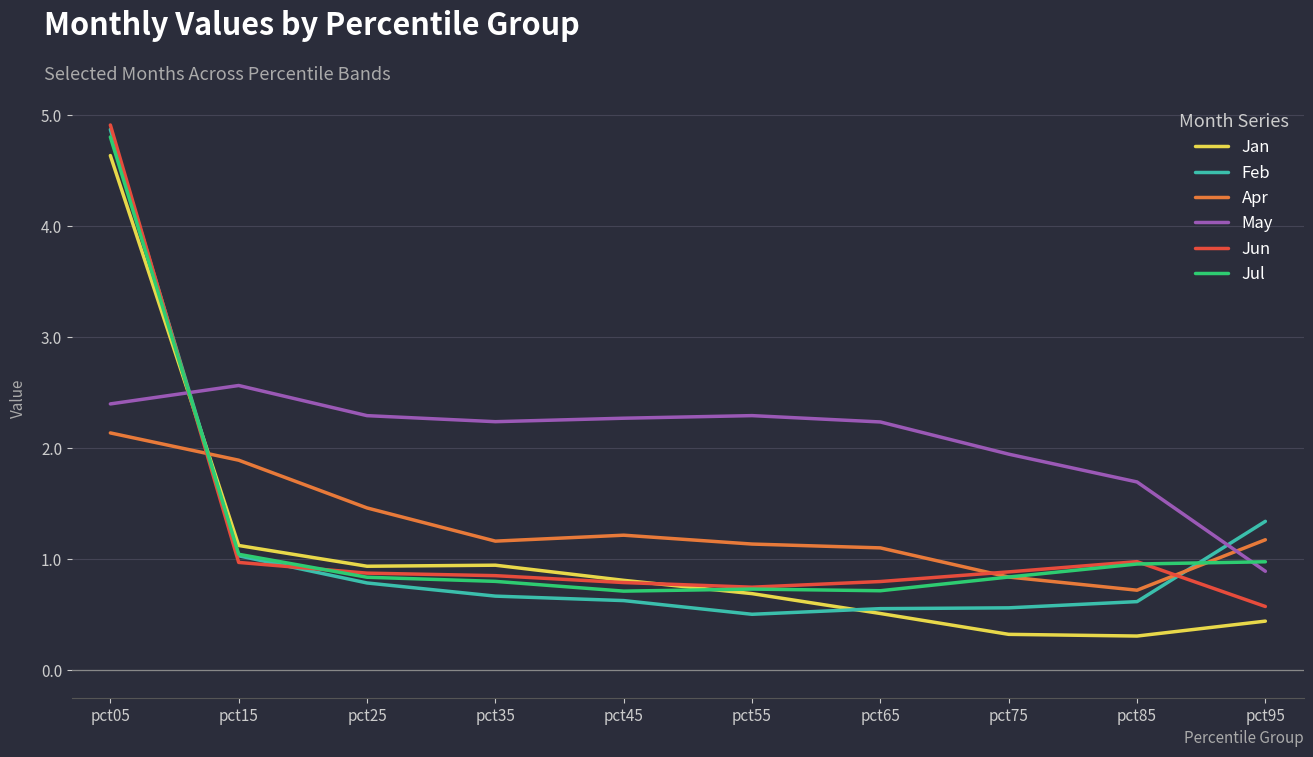

What is the total value across all series at pct25?

7.2